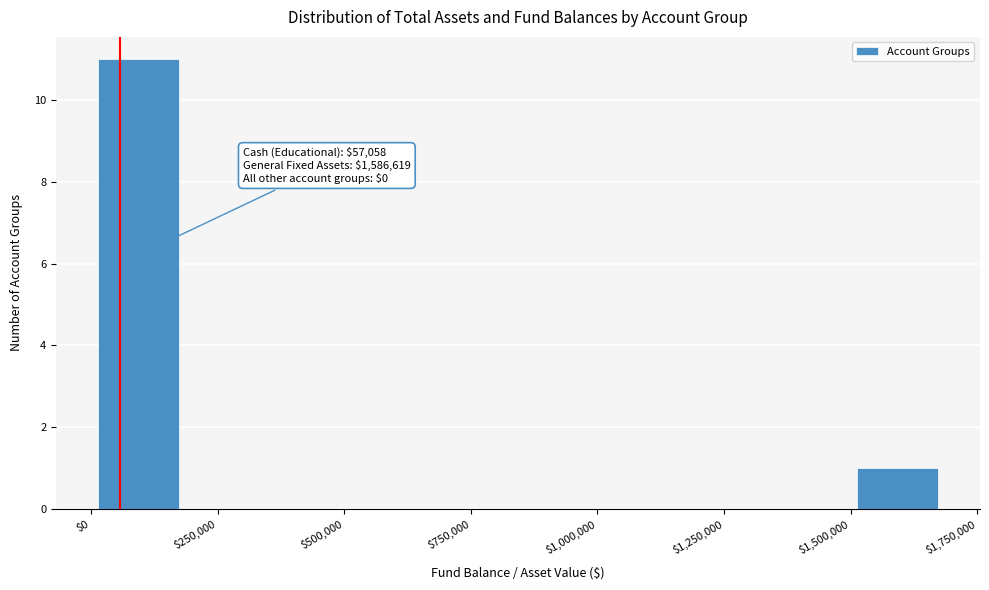

Around what value on the x-axis is the tallest bar? Give the approximate position of its centre, as read against the axis.

100000